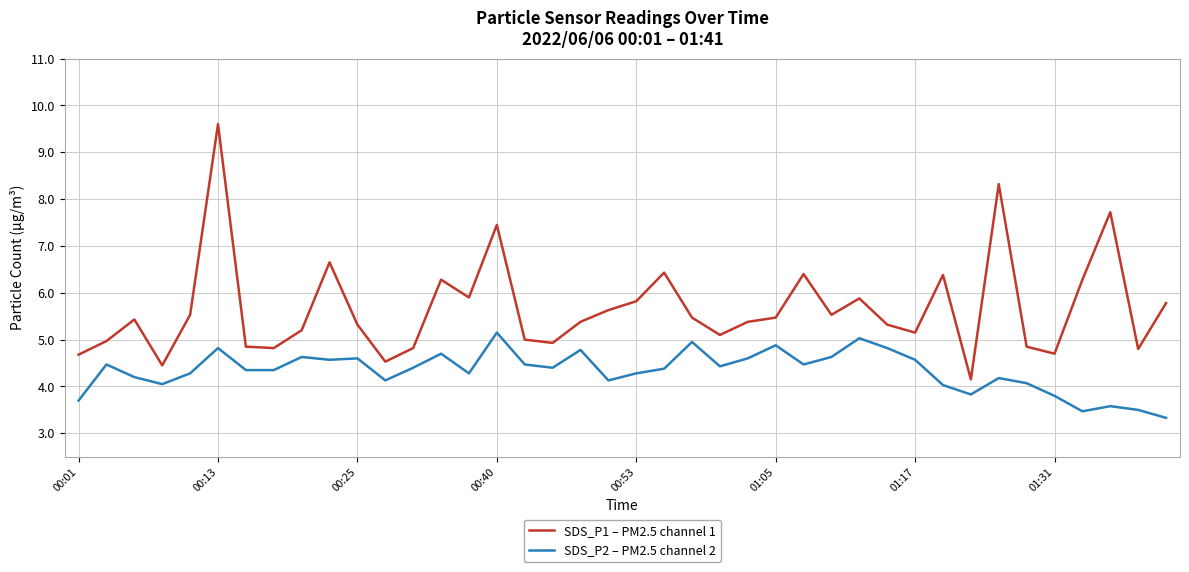

Rank the series by their average value, from lowest to highest.

SDS_P2 – PM2.5 channel 2, SDS_P1 – PM2.5 channel 1